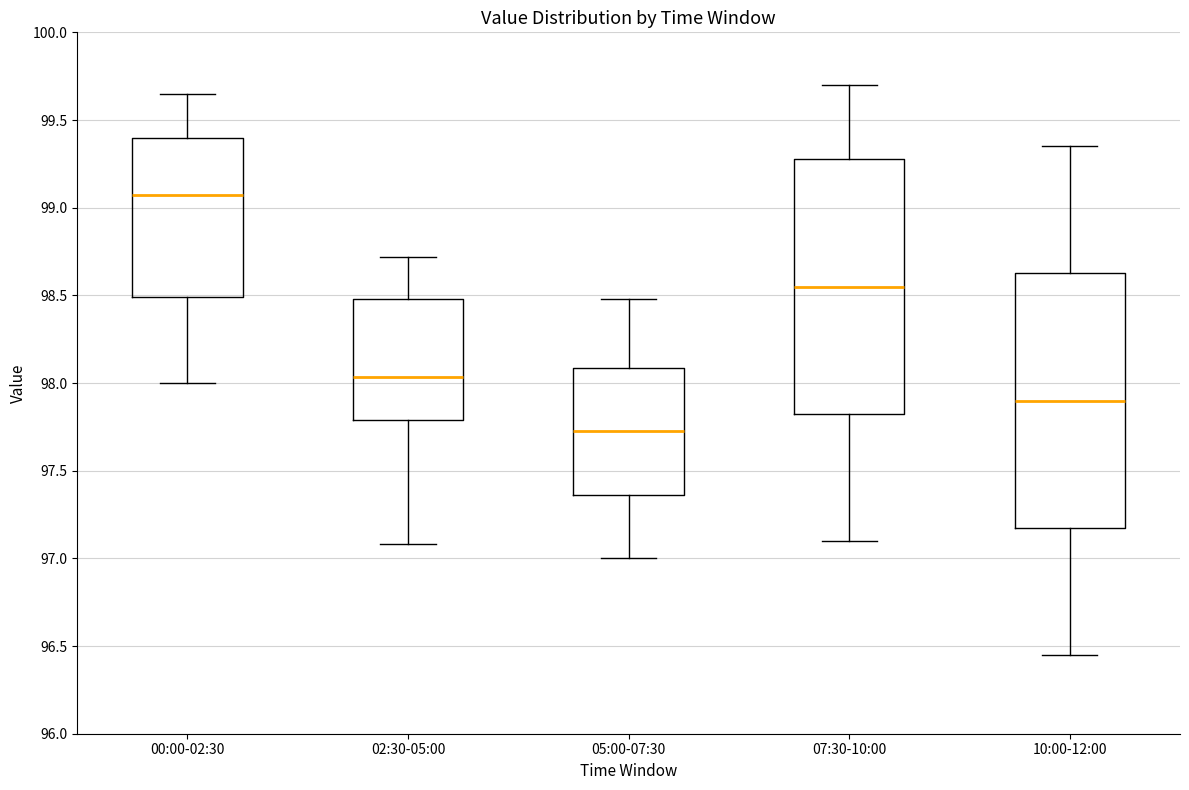

Where does the lower whisker of the box for 00:00-02:30 end on the y-axis? The values are not printed on the chart, so give them approximately, as read against the axis.

98.00